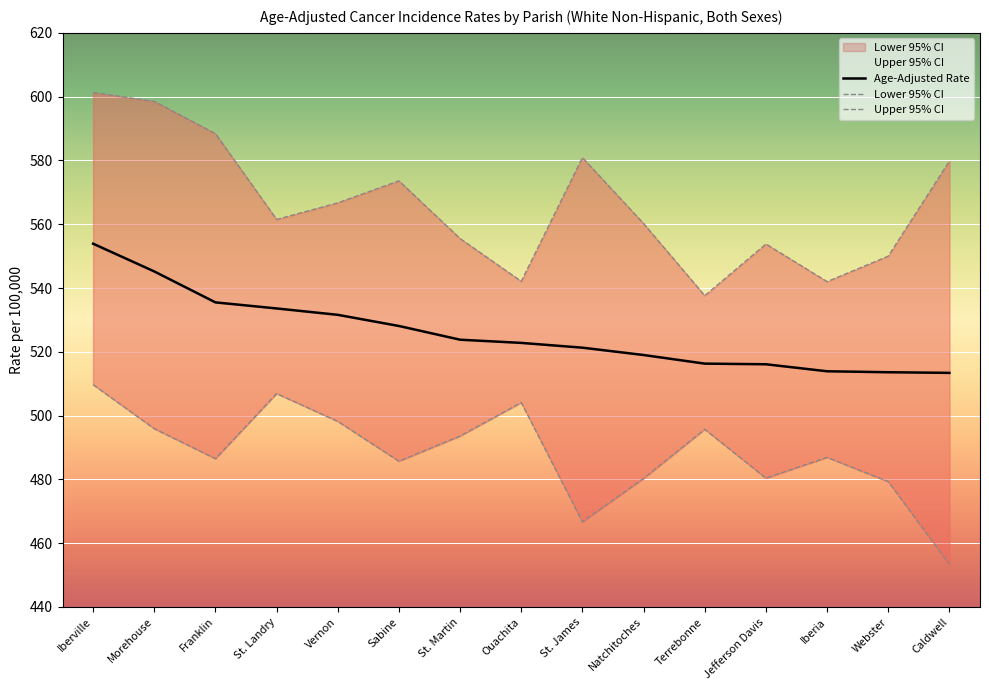

What is the value of the Upper 95% CI point at the 10th from the left?

560.2